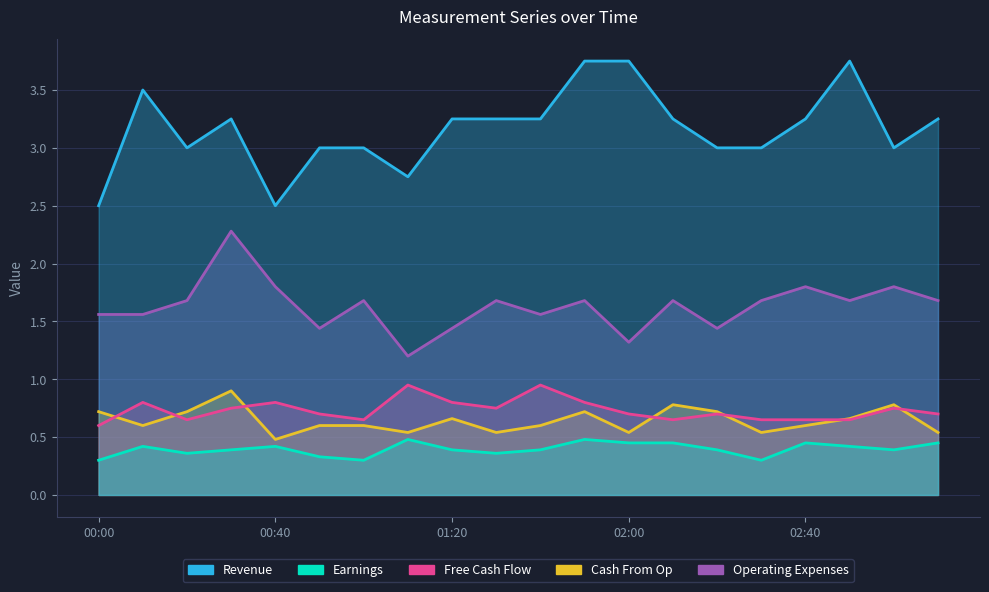

True or false: Earnings and Revenue intersect in this chart.

False